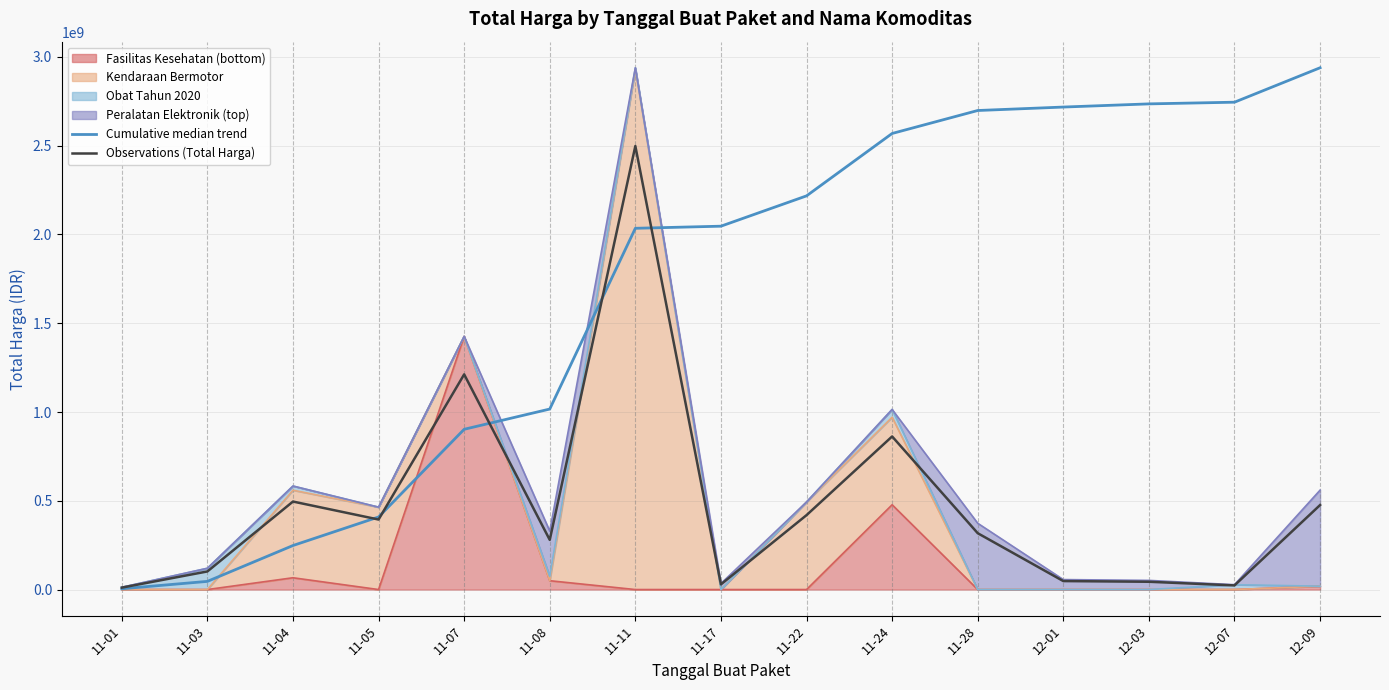

The Observations (Total Harga) series shows 126971989.4 at 11-05. True or false?

False